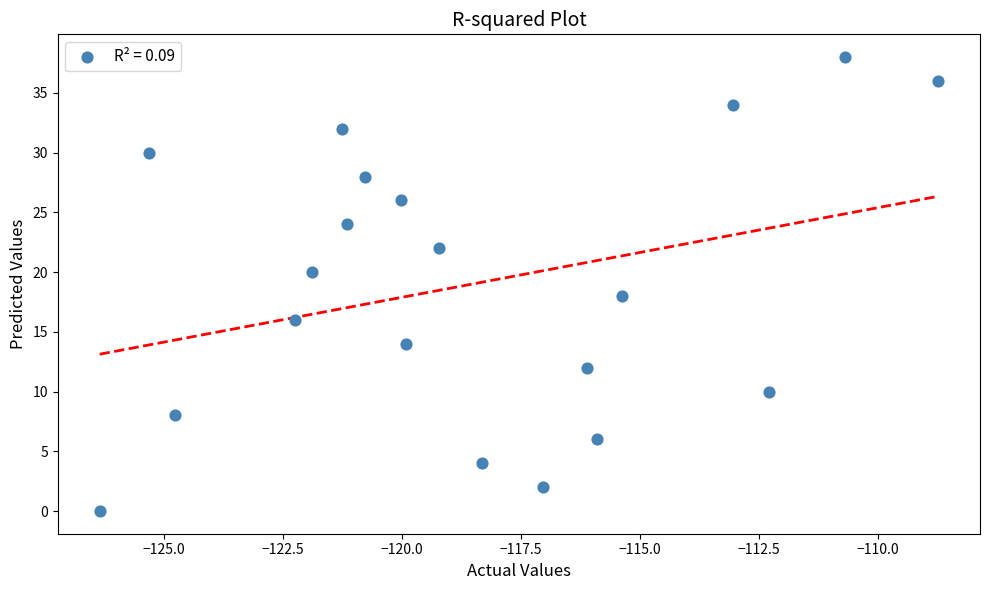

What is the range of Y values (max minus min)?

38